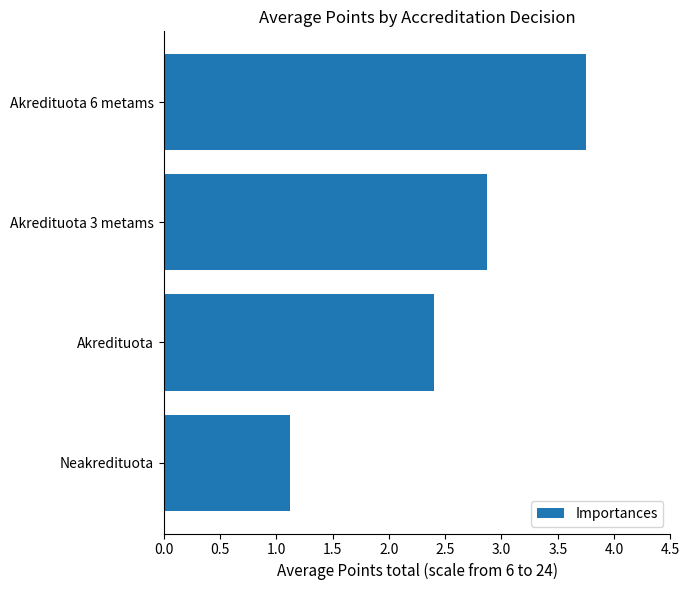

List the labels in order of value, largest first.

Akredituota 6 metams, Akredituota 3 metams, Akredituota, Neakredituota